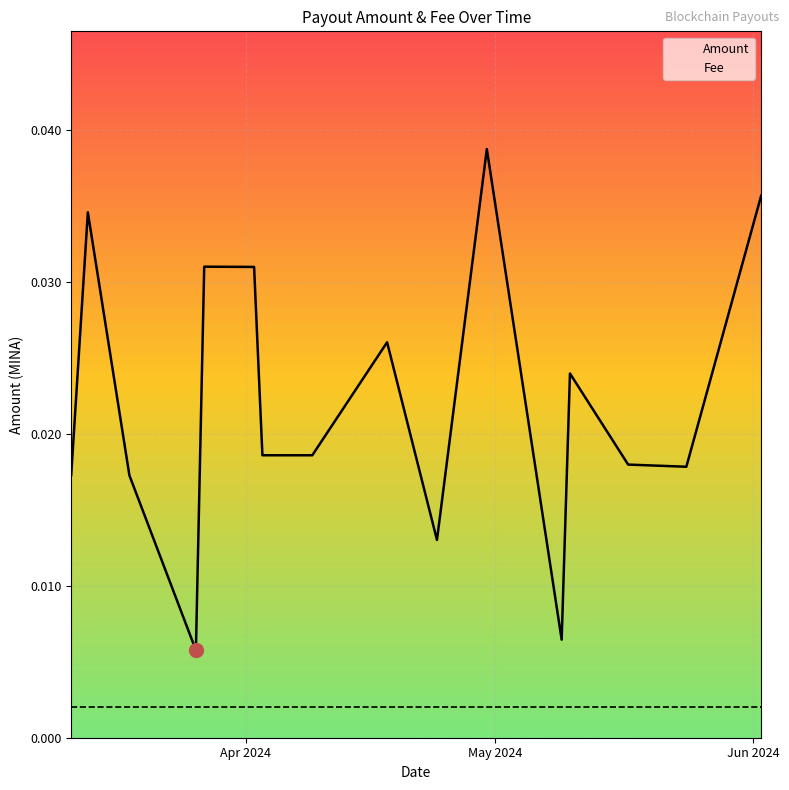

In Amount, how many points are lower than both neighbors (excluding endpoints)?

5